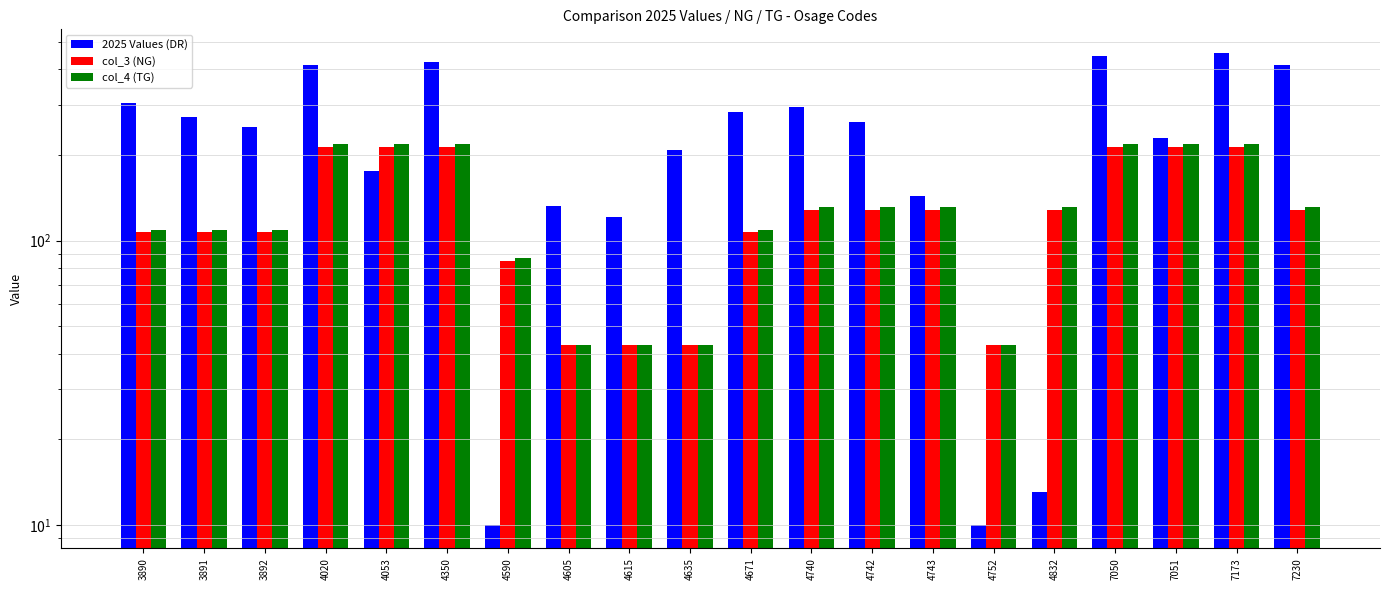

What is the minimum value for 2025 Values (DR)?

10